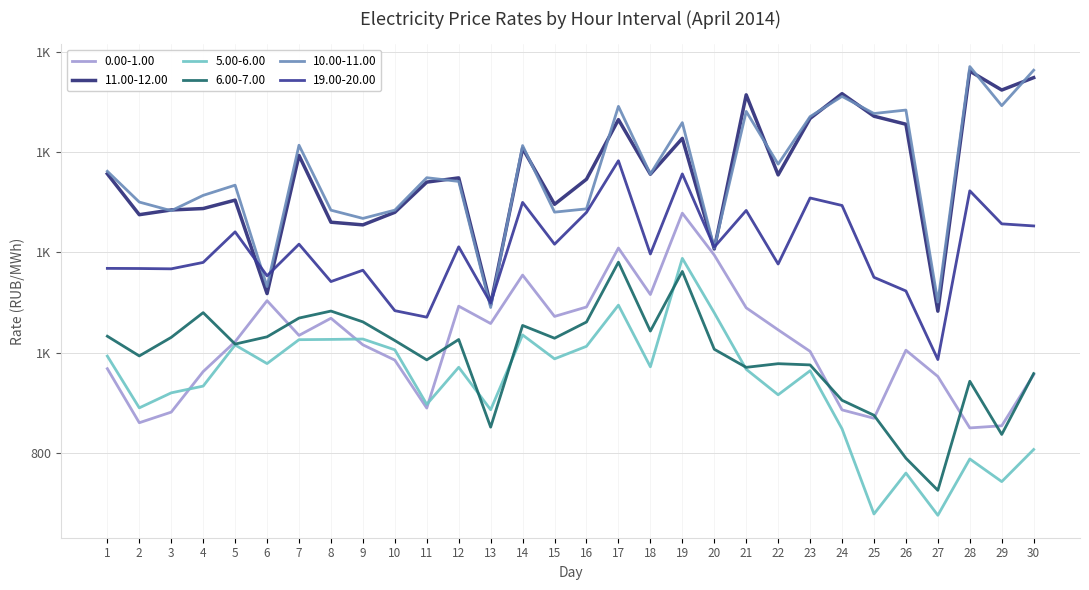

True or false: 10.00-11.00 and 6.00-7.00 intersect in this chart.

False